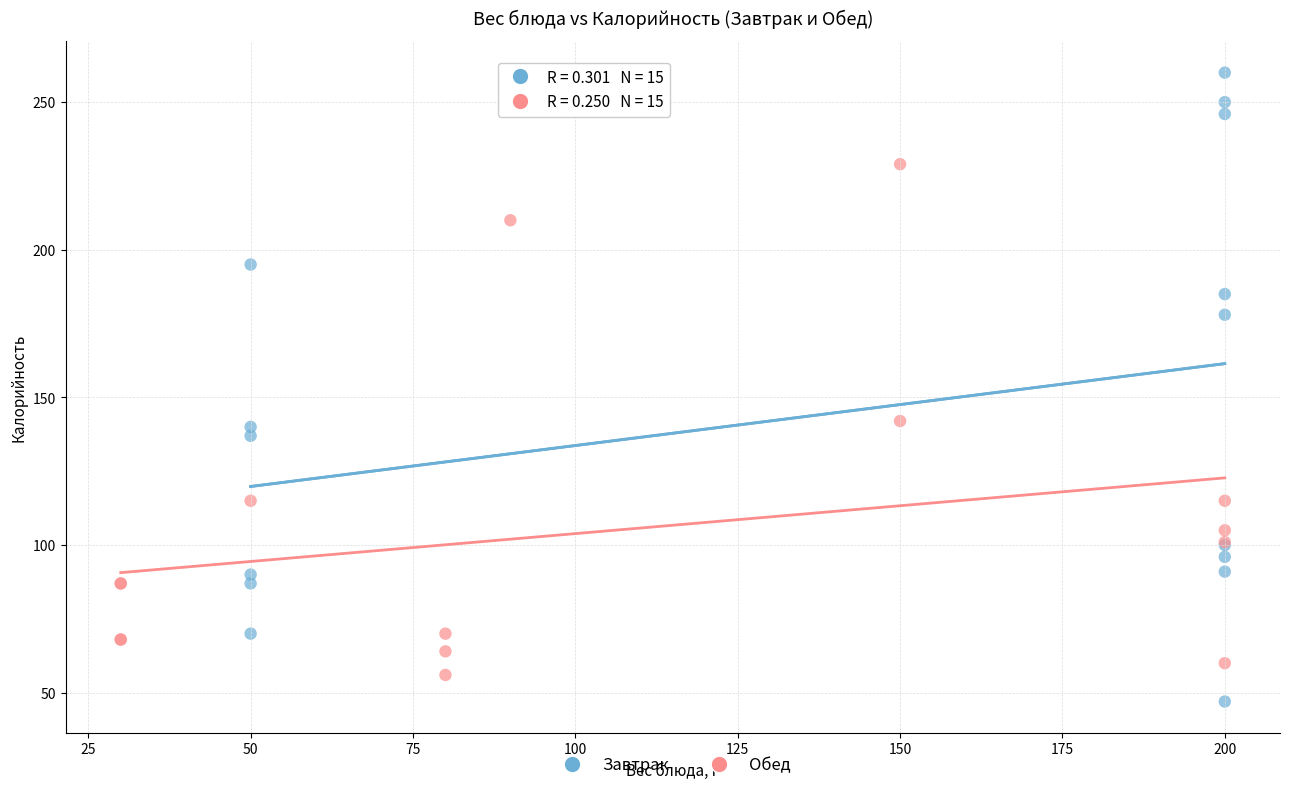

Which series contains the highest Y value?

Завтрак